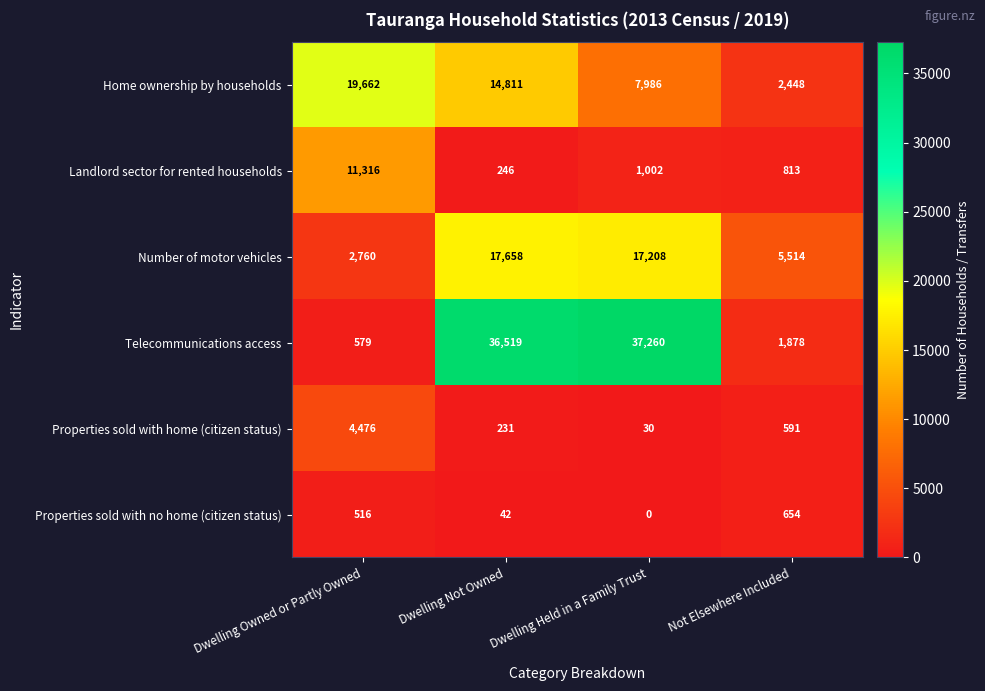

How many values in Properties sold with no home (citizen status) are above zero?

3